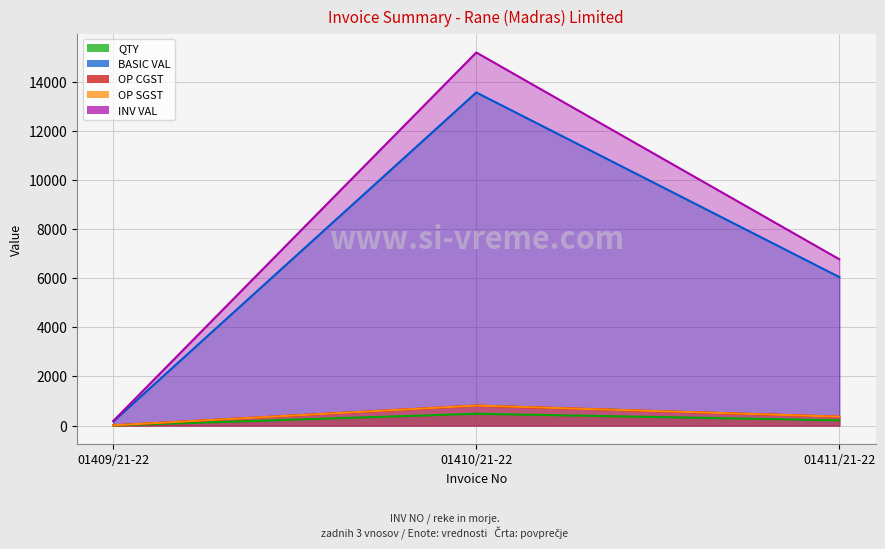

What is the sum of all OP CGST values?

1186.5